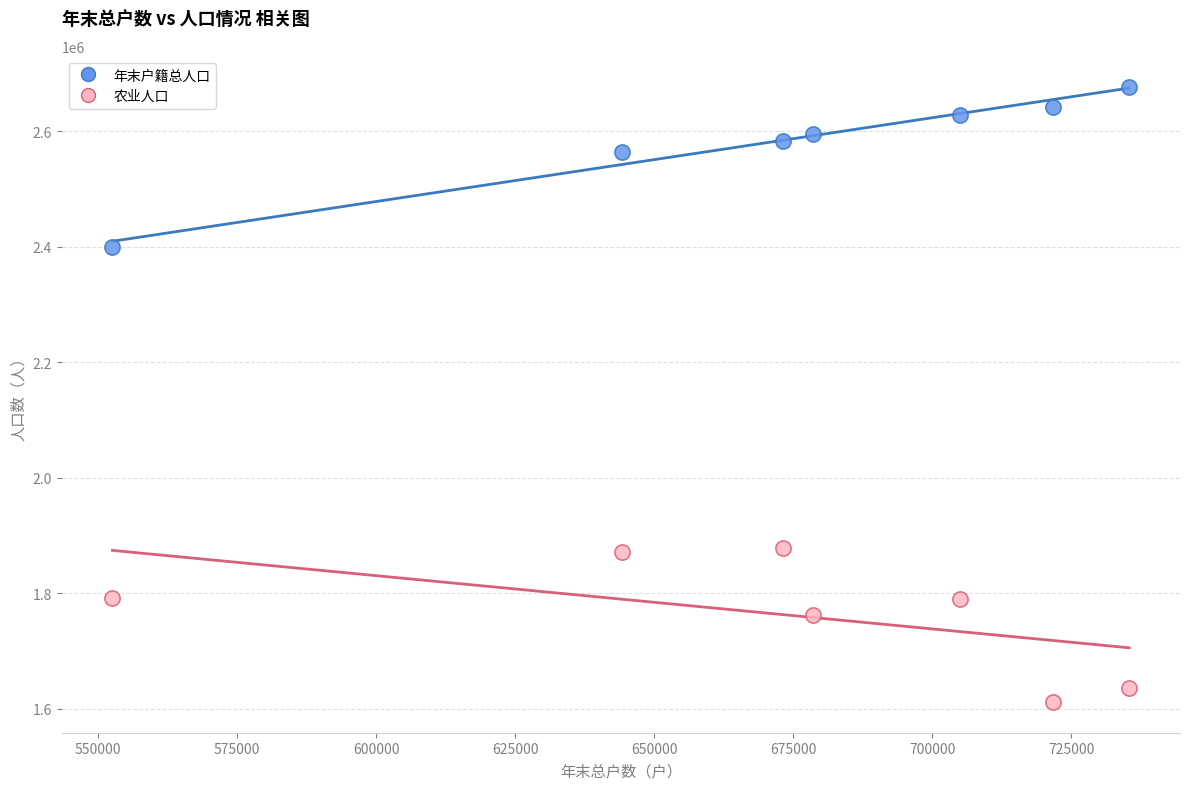

What are all the series names shown in the legend?

年末户籍总人口, 农业人口